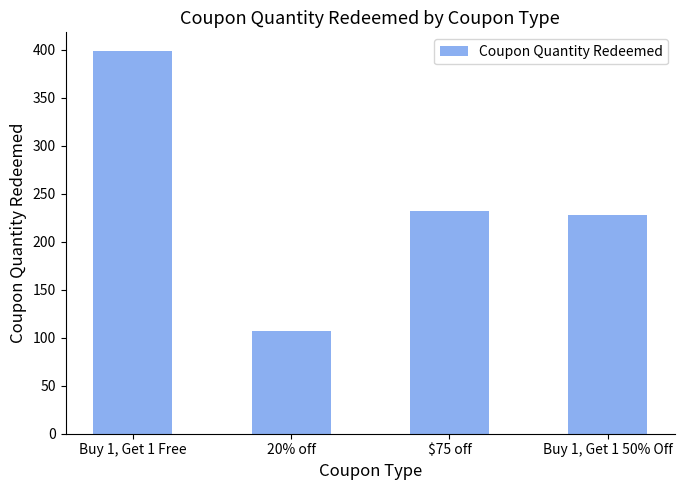

Approximately how many times larger is the value at 20% off compared to Buy 1, Get 1 50% Off?

0.5